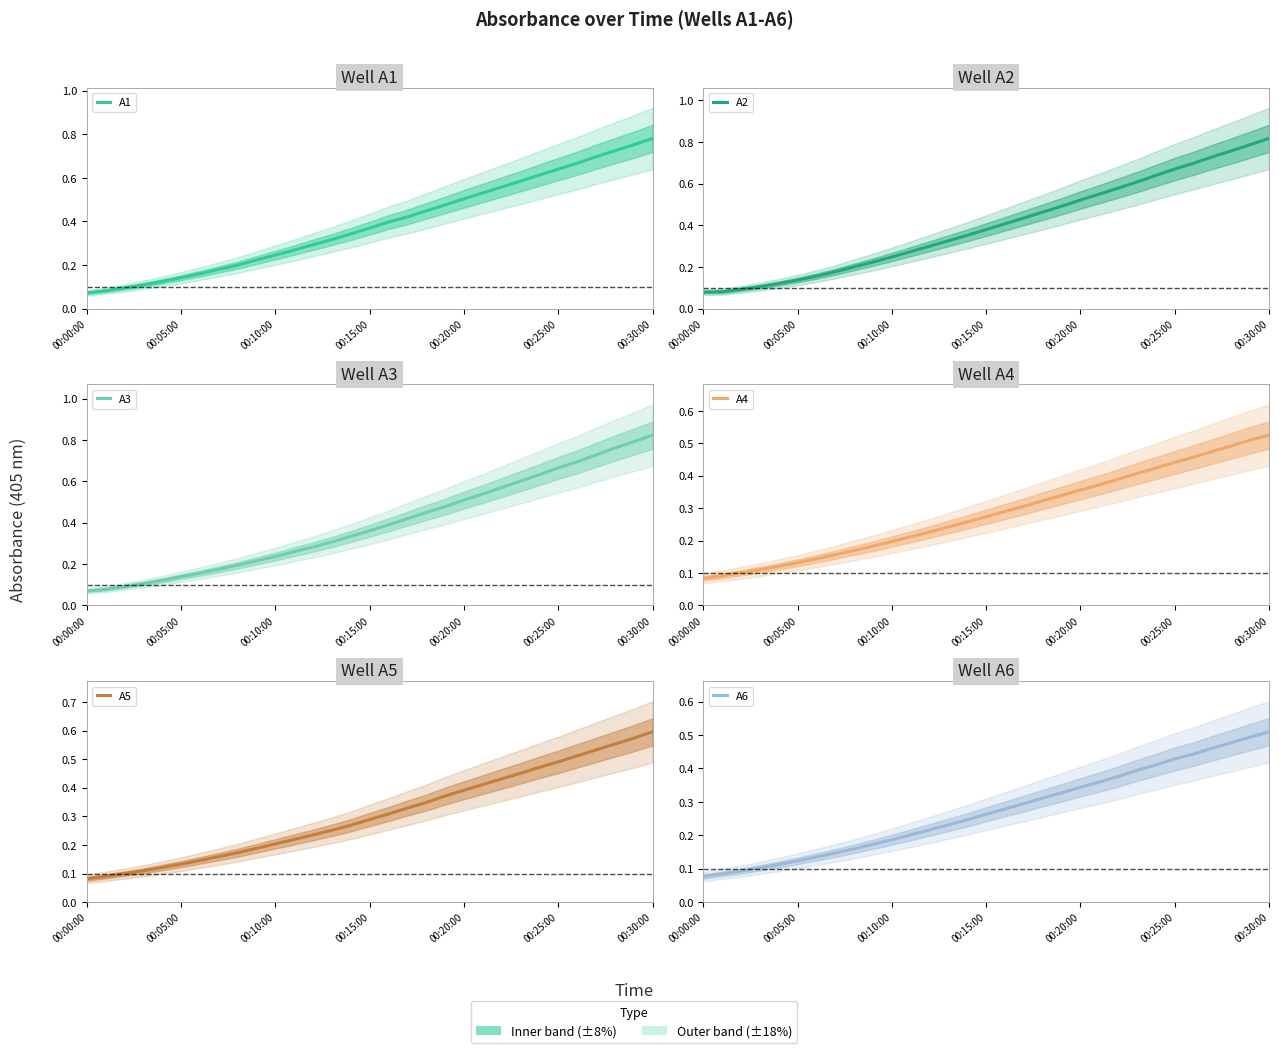

The A1 series shows 0.1 at 13. True or false?

False